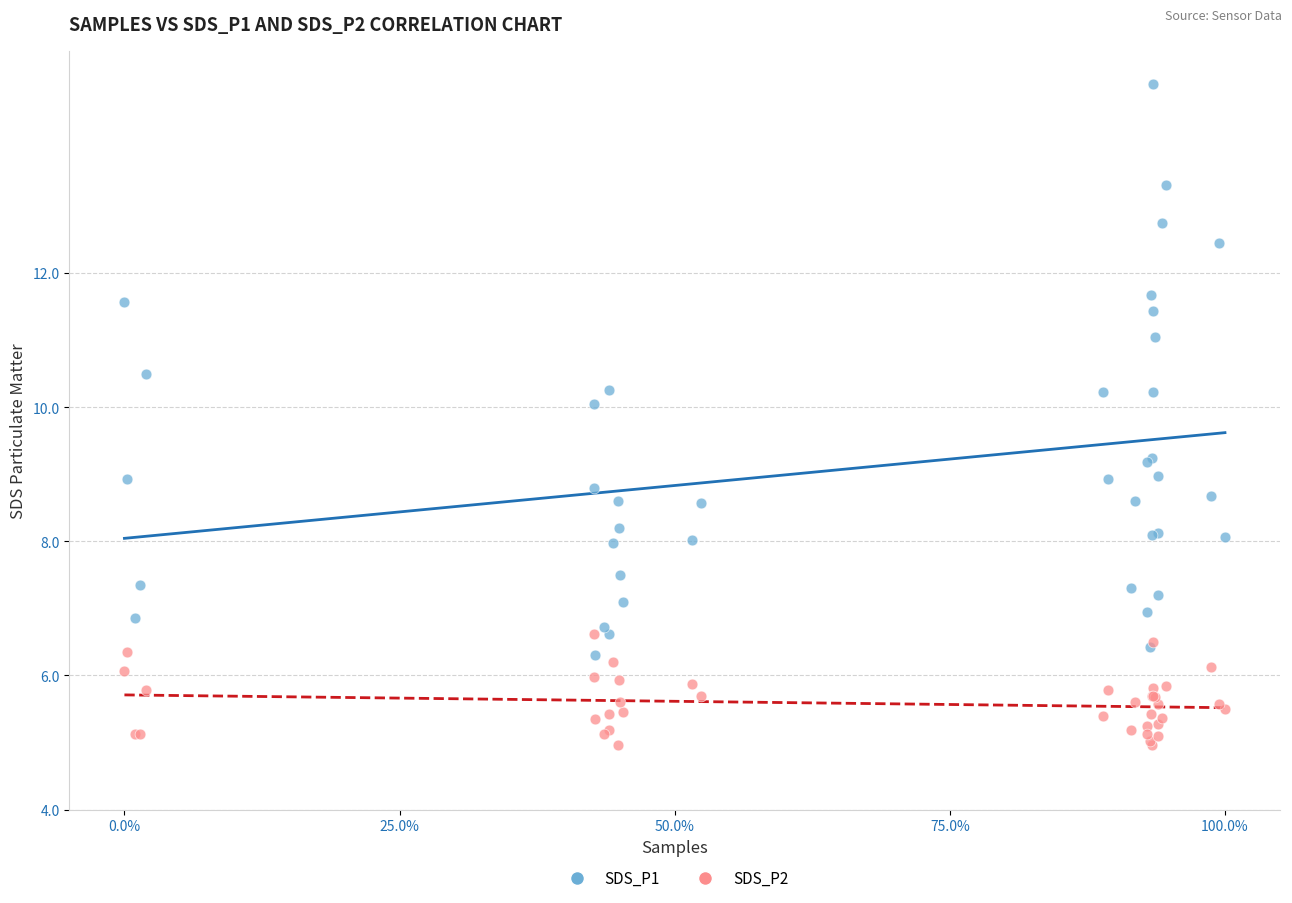

What are all the series names shown in the legend?

SDS_P1, SDS_P2